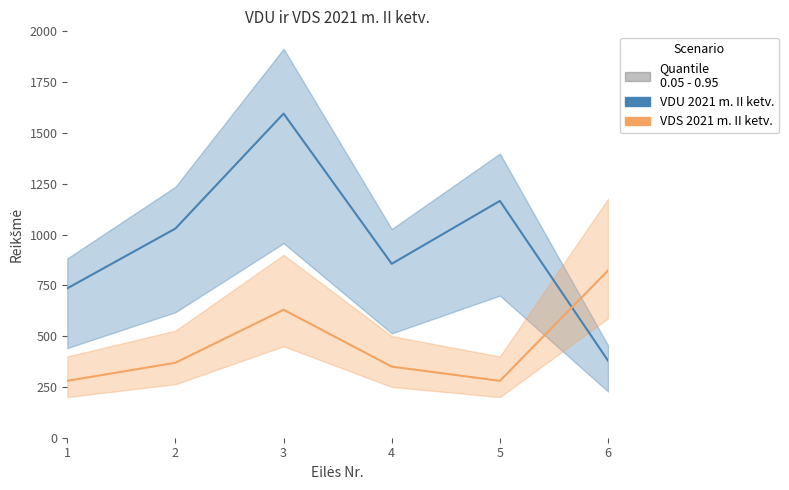

At how many categories does at least one series exceed 1107?

2